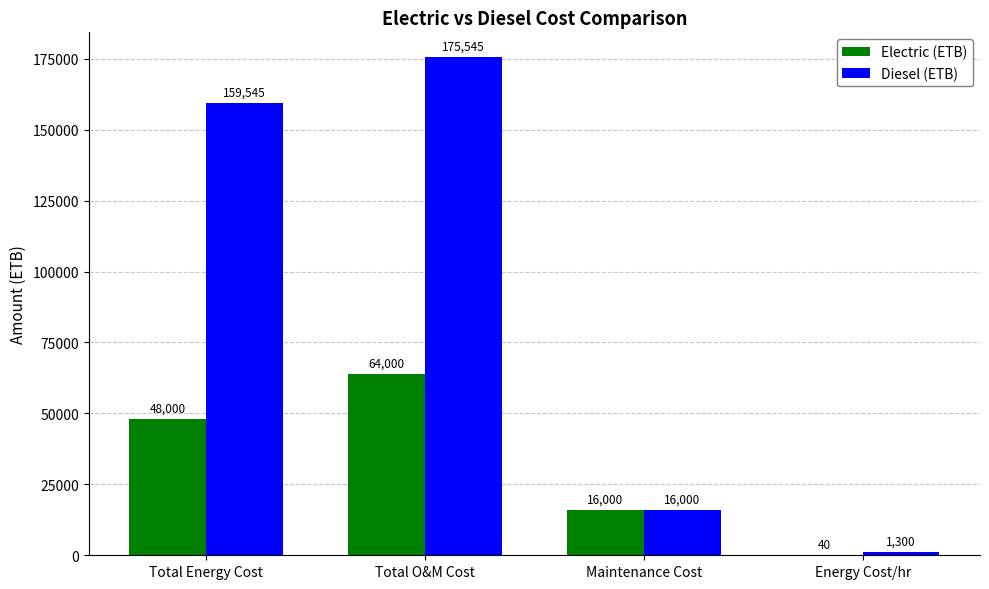

Are the bars horizontal?

No